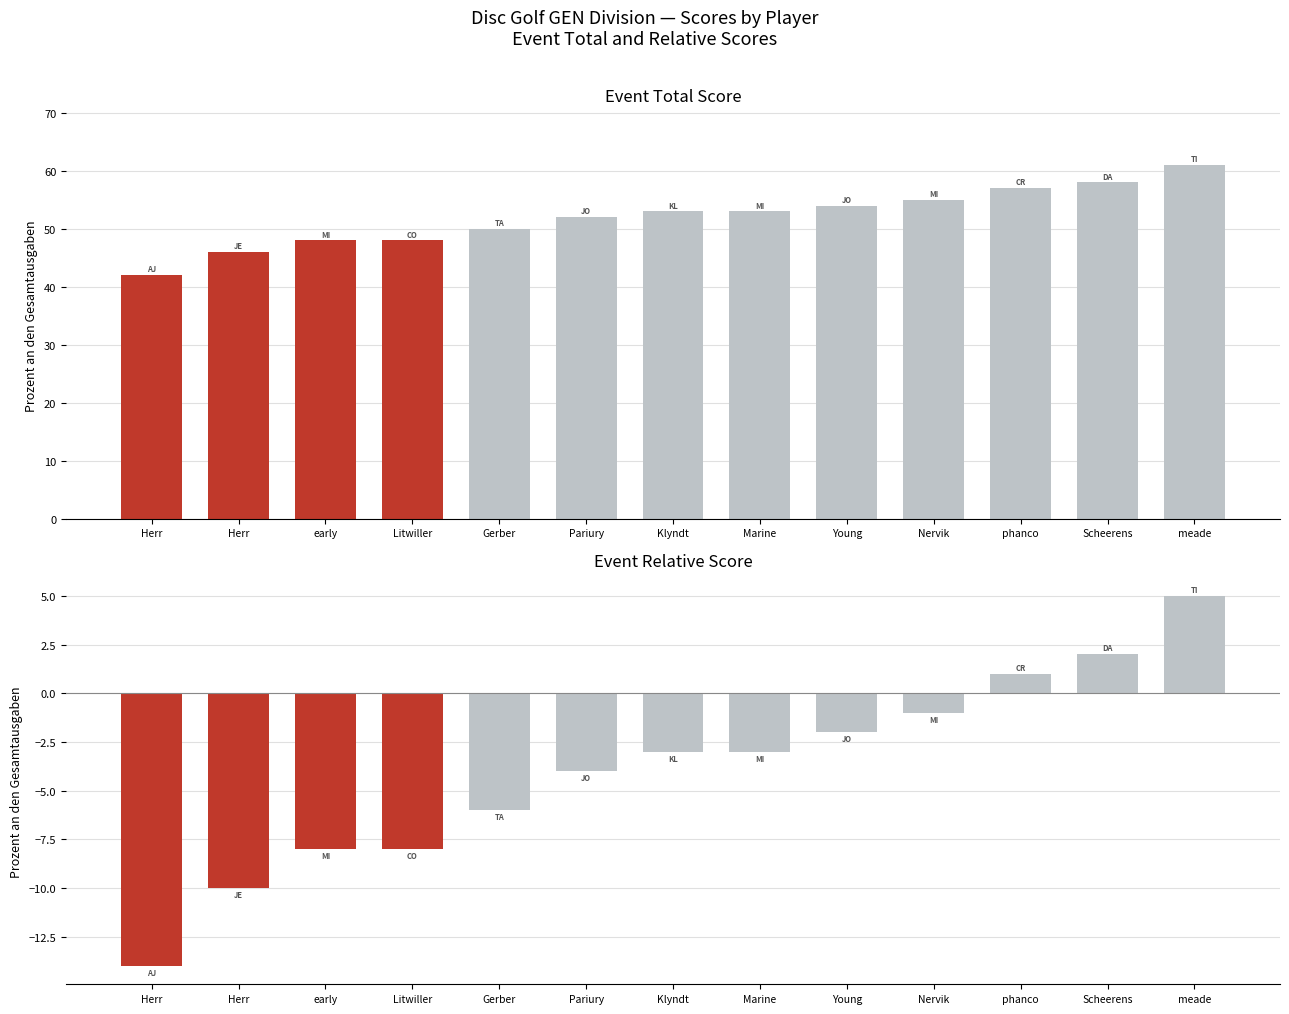

Reading left to right, extract all data points from this chart.

event_total_score: 42	46	48	48	50	52	53	53	54	55	57	58	61
event_relative_score: -14	-10	-8	-8	-6	-4	-3	-3	-2	-1	1	2	5